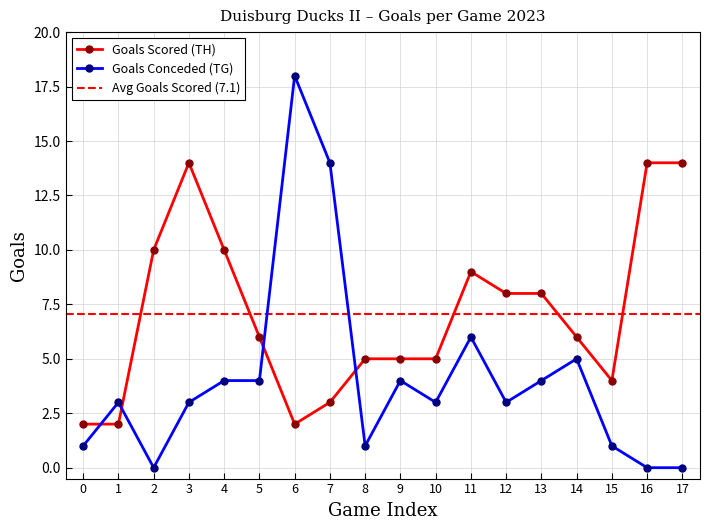

Reading left to right, what are all the values shown in this chart?

Goals Scored (TH): 2	2	10	14	10	6	2	3	5	5	5	9	8	8	6	4	14	14
Goals Conceded (TG): 1	3	0	3	4	4	18	14	1	4	3	6	3	4	5	1	0	0